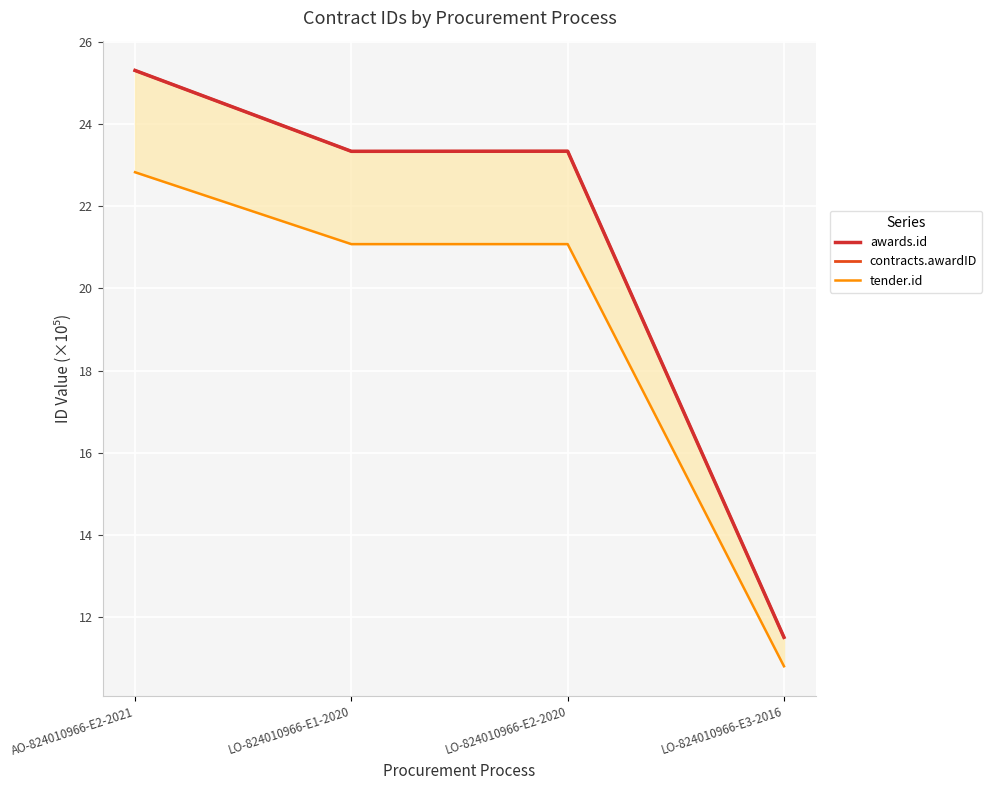

What is the sum of all contracts.awardID values?

83.5